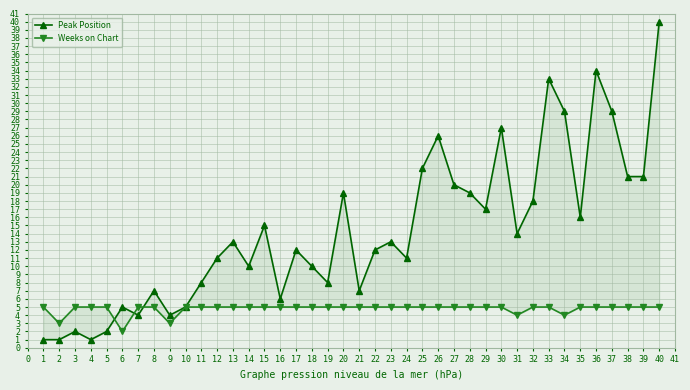

Is the value of Peak Position at 28 greater than the value of Weeks on Chart at 37?

Yes